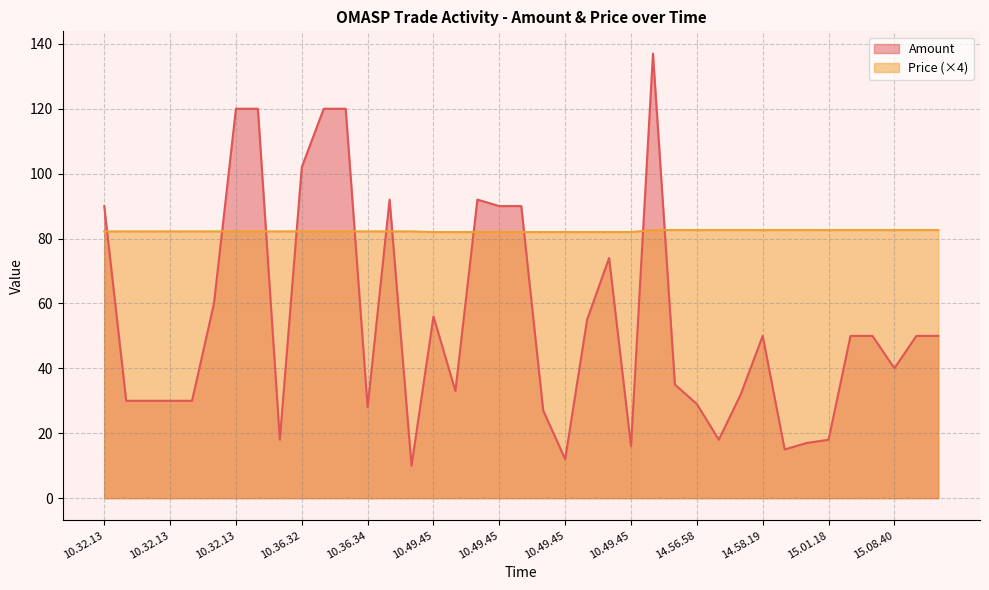

What are all the series names shown in the legend?

Amount, Price (×4)